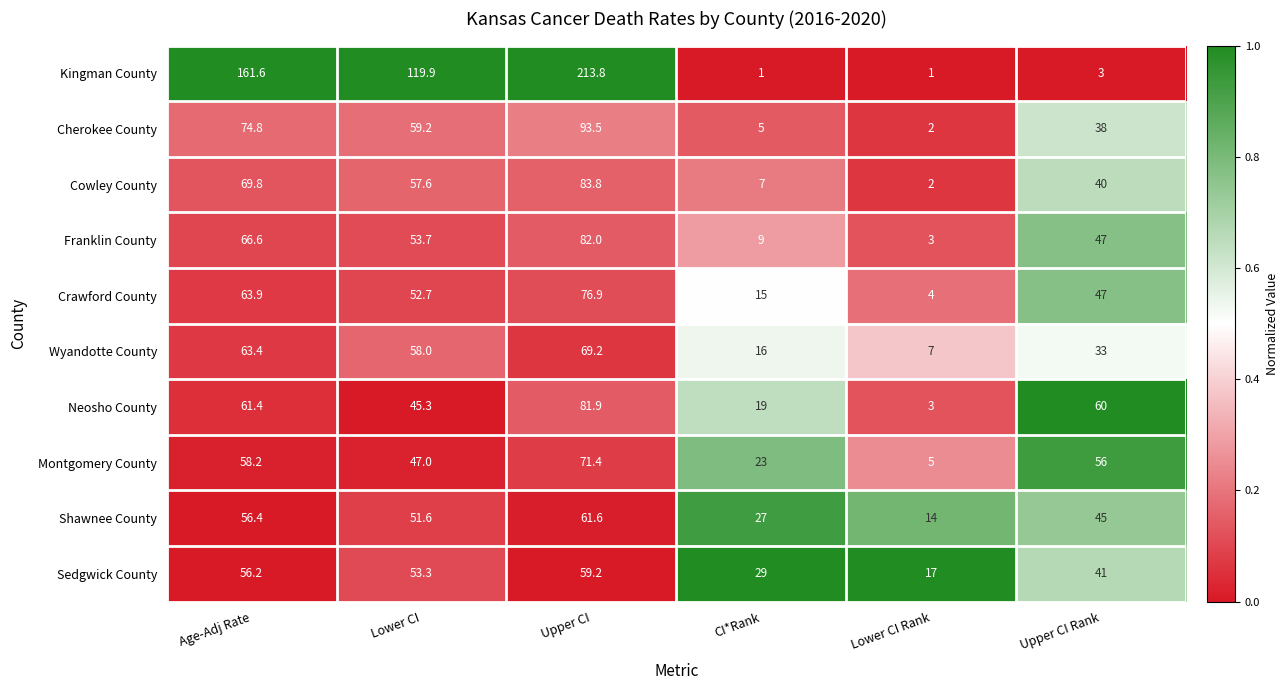

Between Lower CI and CI*Rank, which series saw the biggest shift?

Kingman County